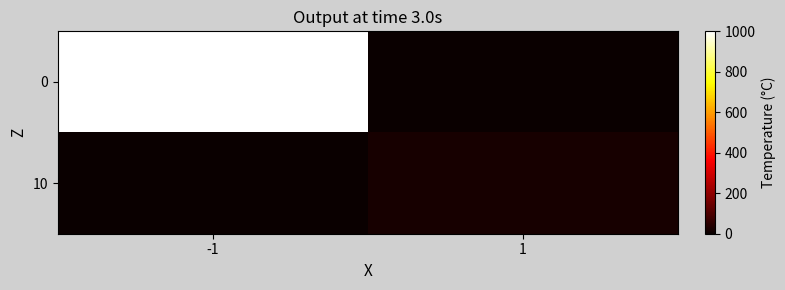

What is the total value across all series at 1?

21.7